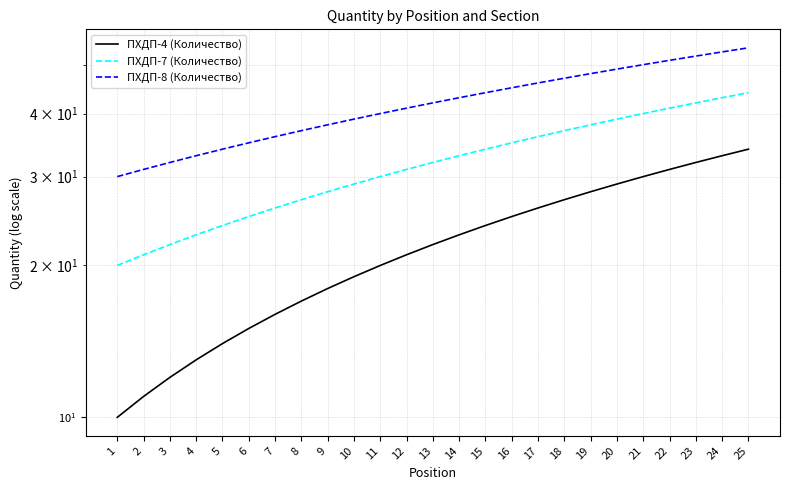

At how many categories does at least one series exceed 29?

25